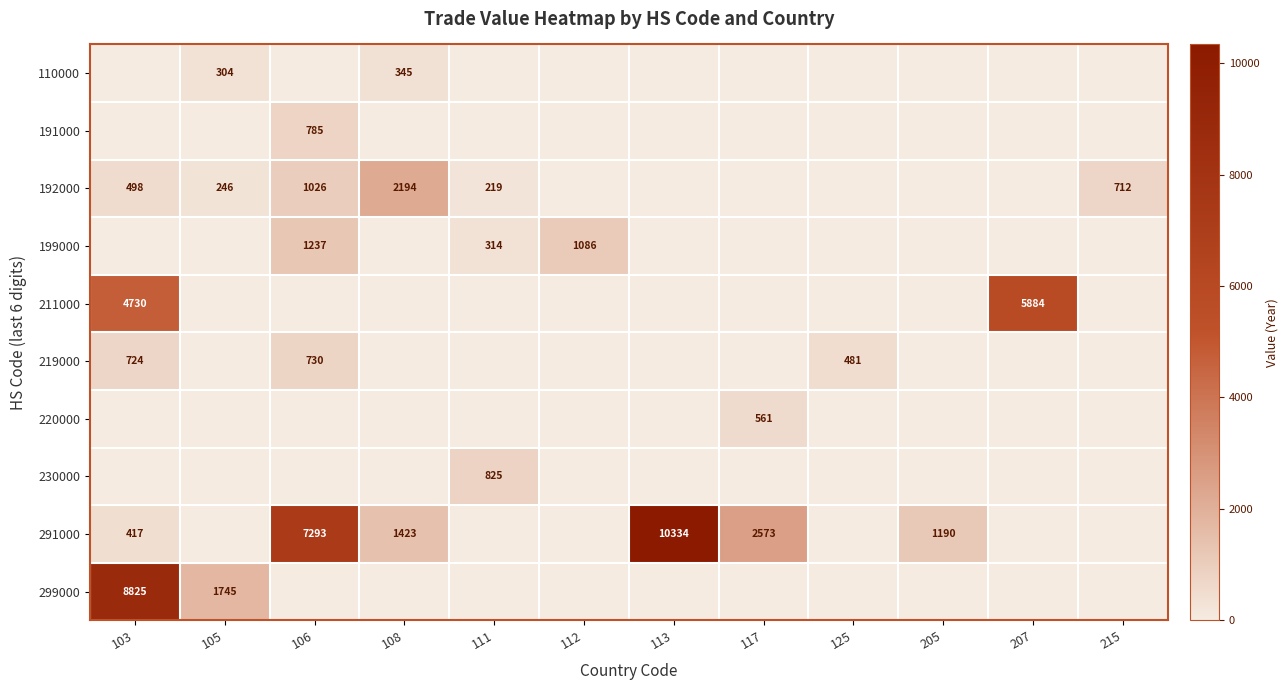

Which category has the lowest value across all series?

103